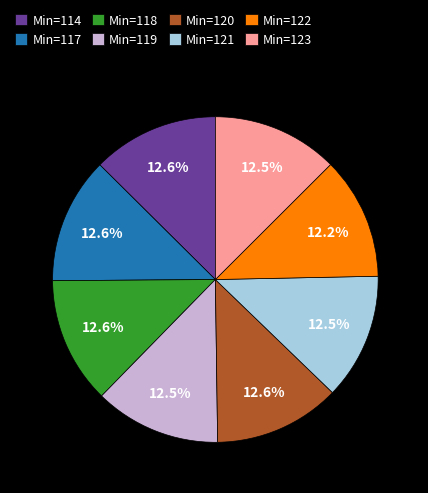

Combined, do Min=119 and Min=122 account for over 50%?

No